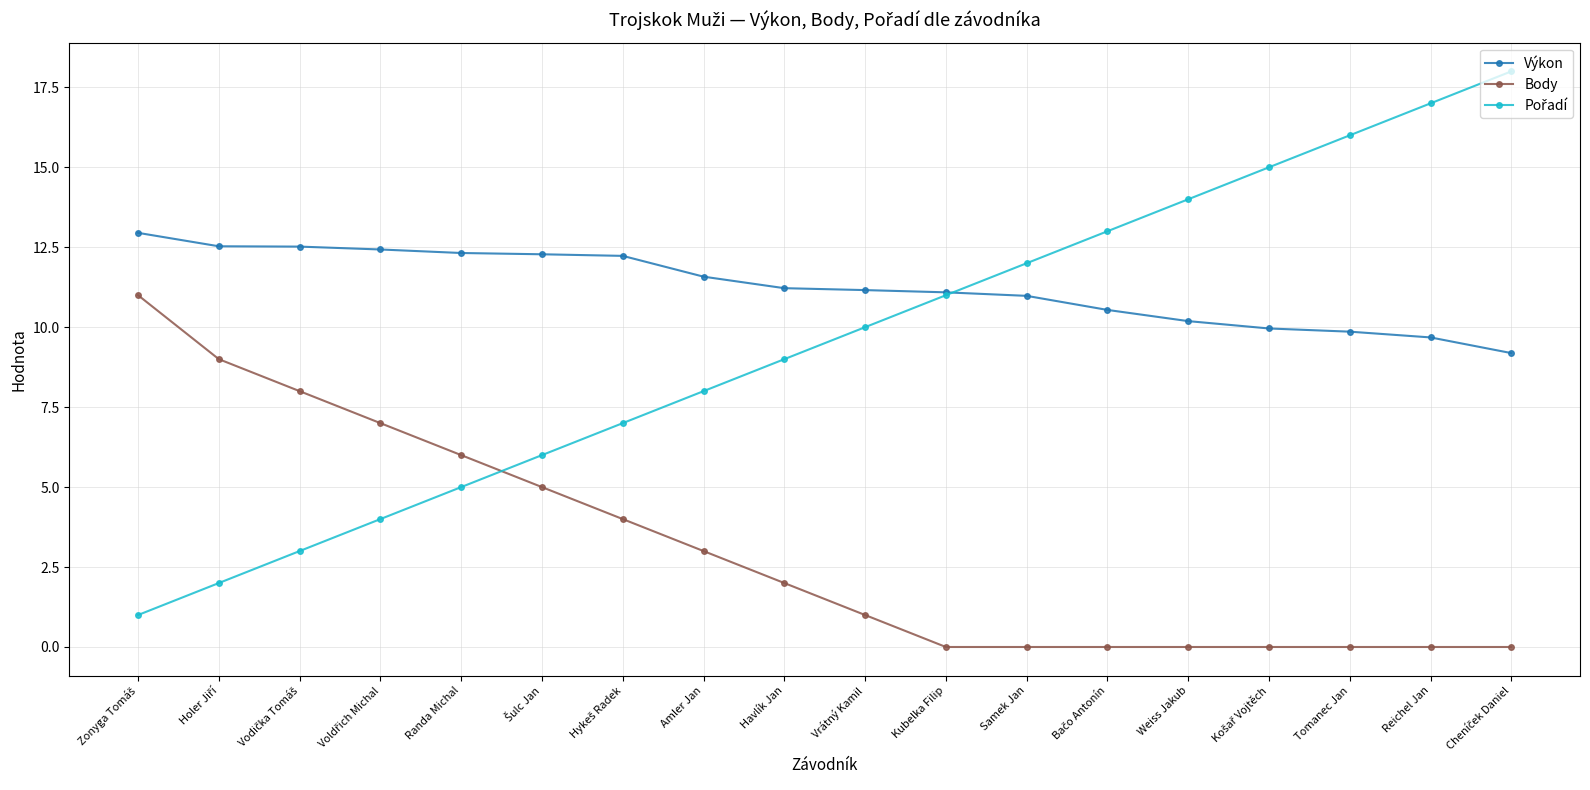

How many lines are shown in the chart?

3